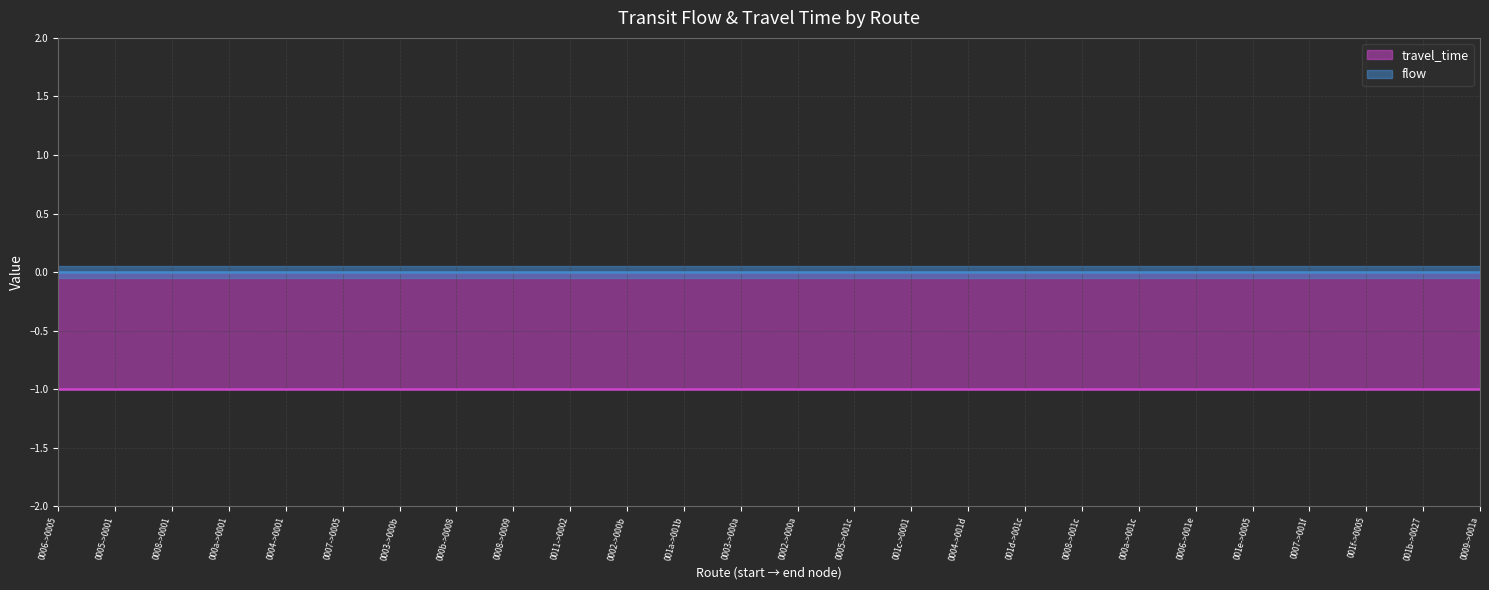

What is the sum of the travel_time values at 24 and 2?

-2